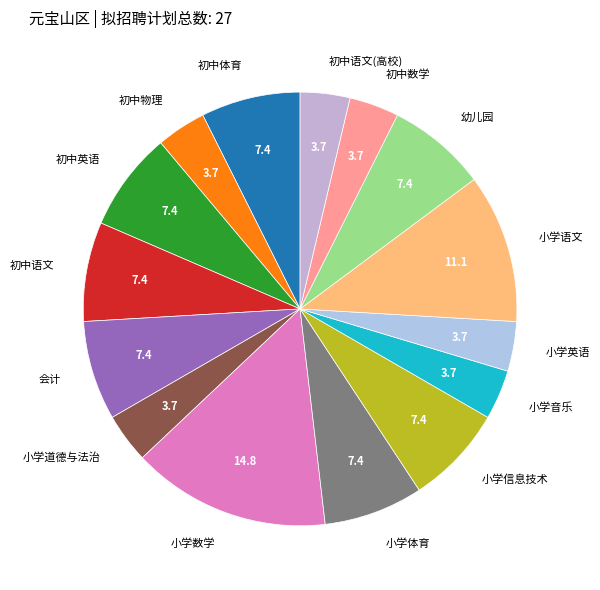

Is the sum of 小学道德与法治 and 小学音乐 greater than half?

No